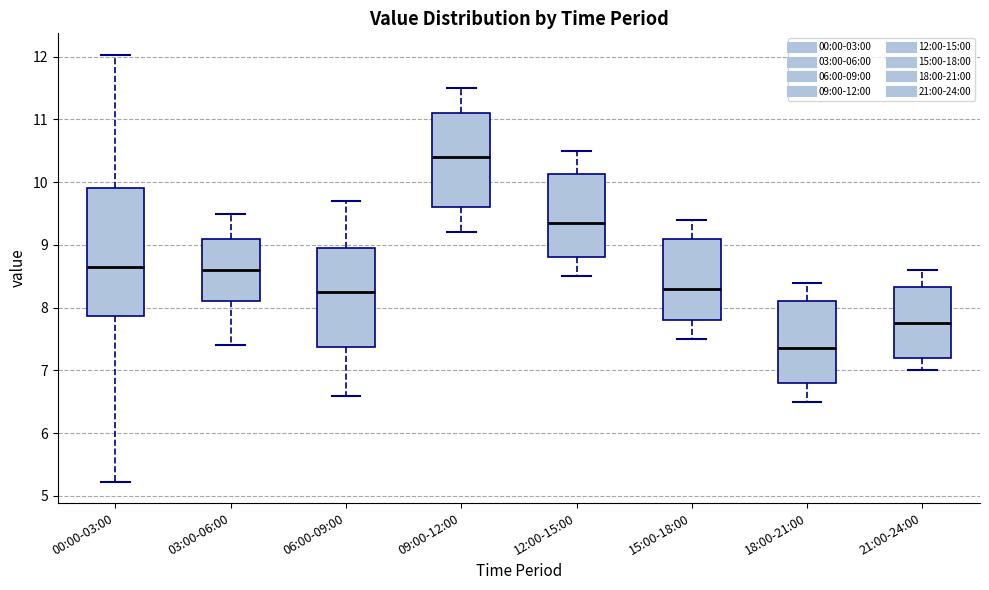

Reading left to right, transcribe this box plot: for each box, give where its median line is, the range the box spans, and where its two whiskers end, as read against the y-axis. The values are not printed on the chart, so give them approximately, as read against the axis.

00:00-03:00: median 8.7, box 7.9 to 9.9, whiskers 5.2 to 12.0
03:00-06:00: median 8.6, box 8.1 to 9.1, whiskers 7.4 to 9.5
06:00-09:00: median 8.3, box 7.4 to 9.0, whiskers 6.6 to 9.7
09:00-12:00: median 10.4, box 9.6 to 11.1, whiskers 9.2 to 11.5
12:00-15:00: median 9.4, box 8.8 to 10.1, whiskers 8.5 to 10.5
15:00-18:00: median 8.3, box 7.8 to 9.1, whiskers 7.5 to 9.4
18:00-21:00: median 7.4, box 6.8 to 8.1, whiskers 6.5 to 8.4
21:00-24:00: median 7.8, box 7.2 to 8.3, whiskers 7.0 to 8.6